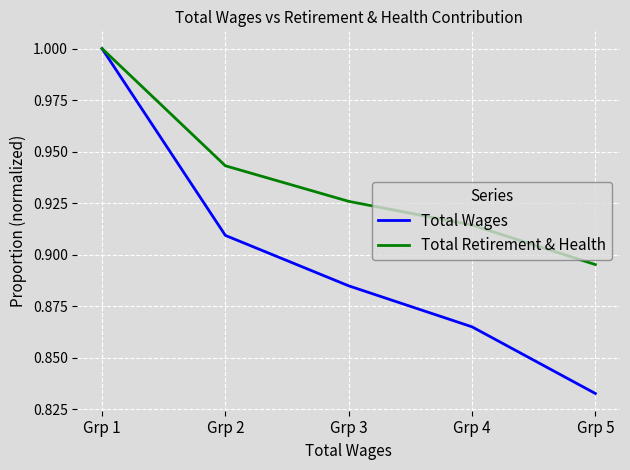

What is the difference between the Total Retirement & Health values at Grp 1 and Grp 4?

0.1